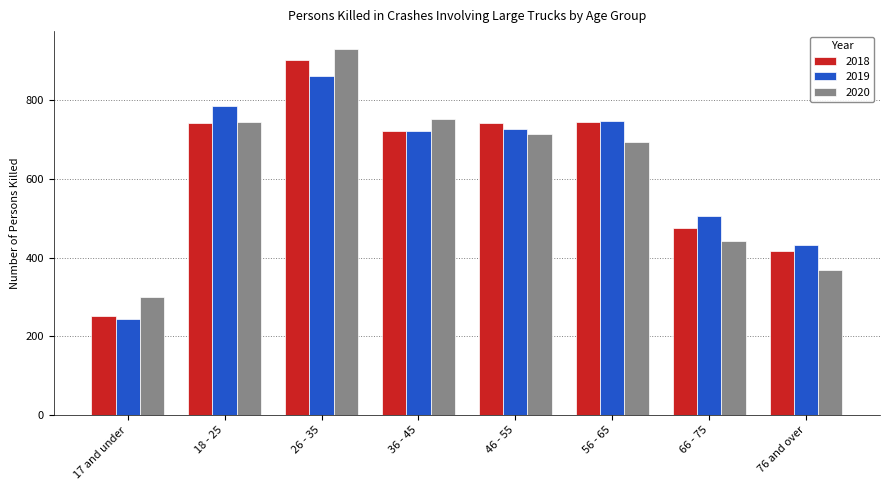

At which category is the sum across all series the highest?

26 - 35